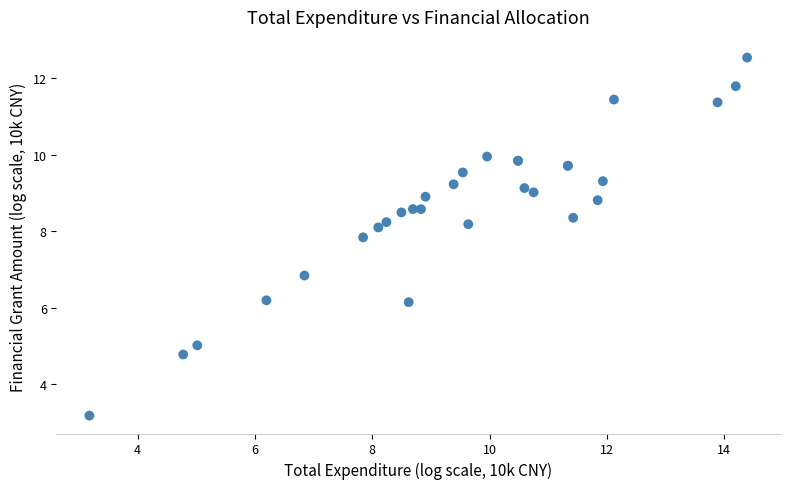

What Y value in the scatter plot is closest to 7?

6.8